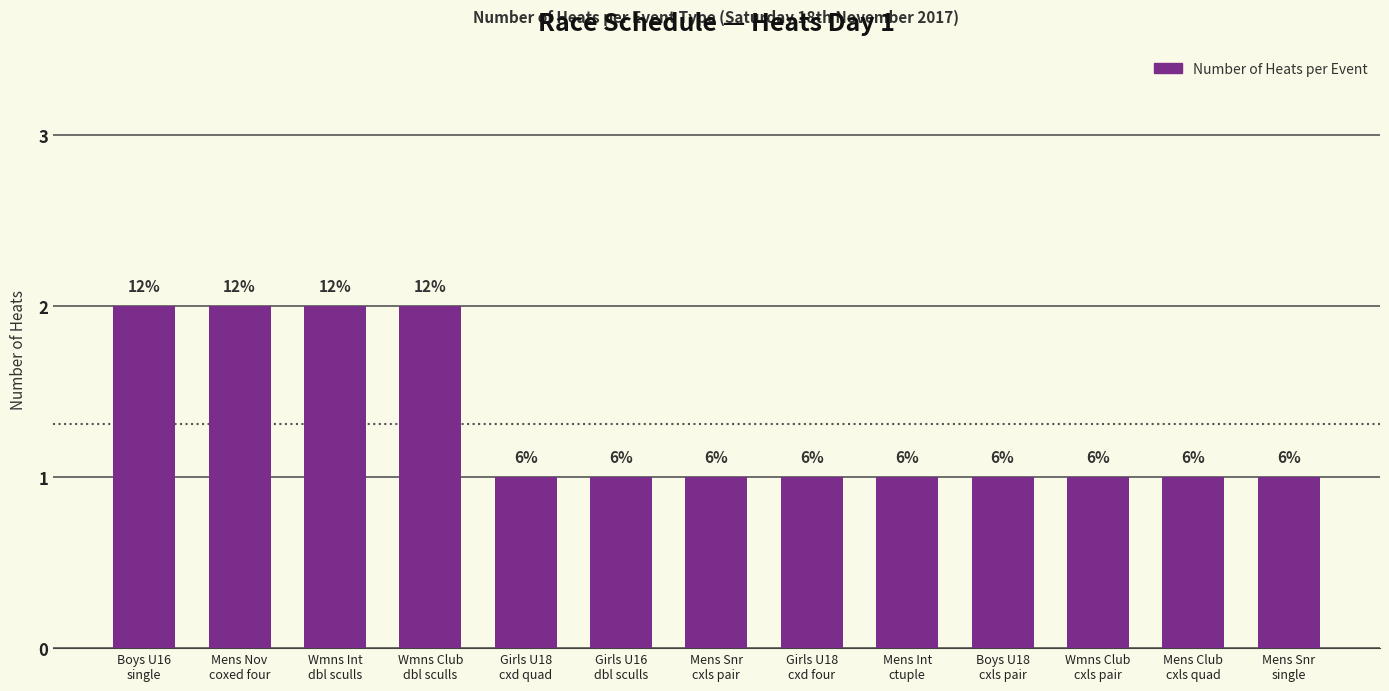

What is the value of the 2nd bar from the left?

2